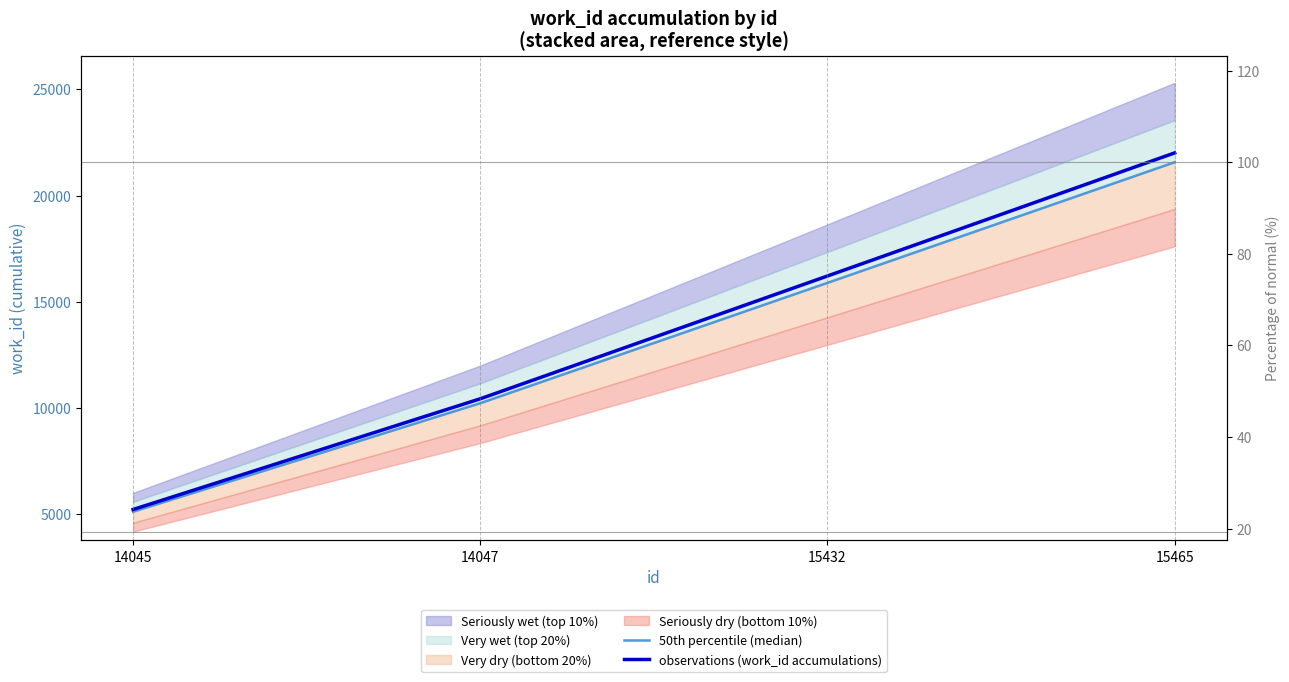

The value of observations (work_id accumulations) at 15432 is 16212.0. True or false?

True